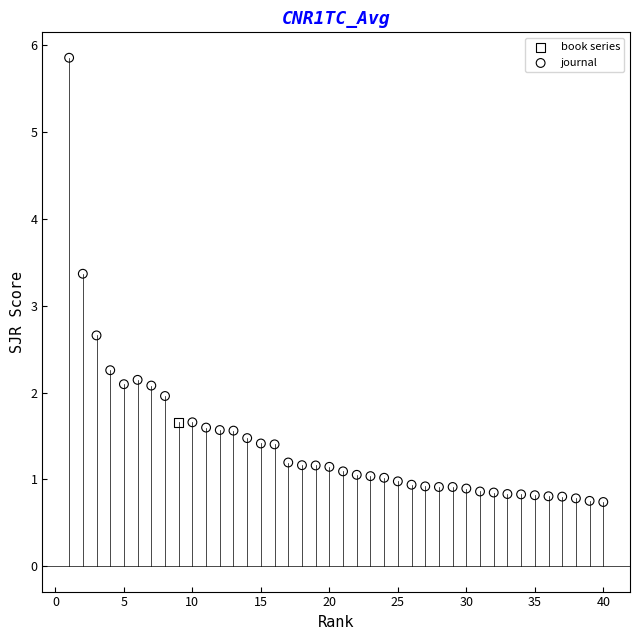

What are all the series names shown in the legend?

book series, journal